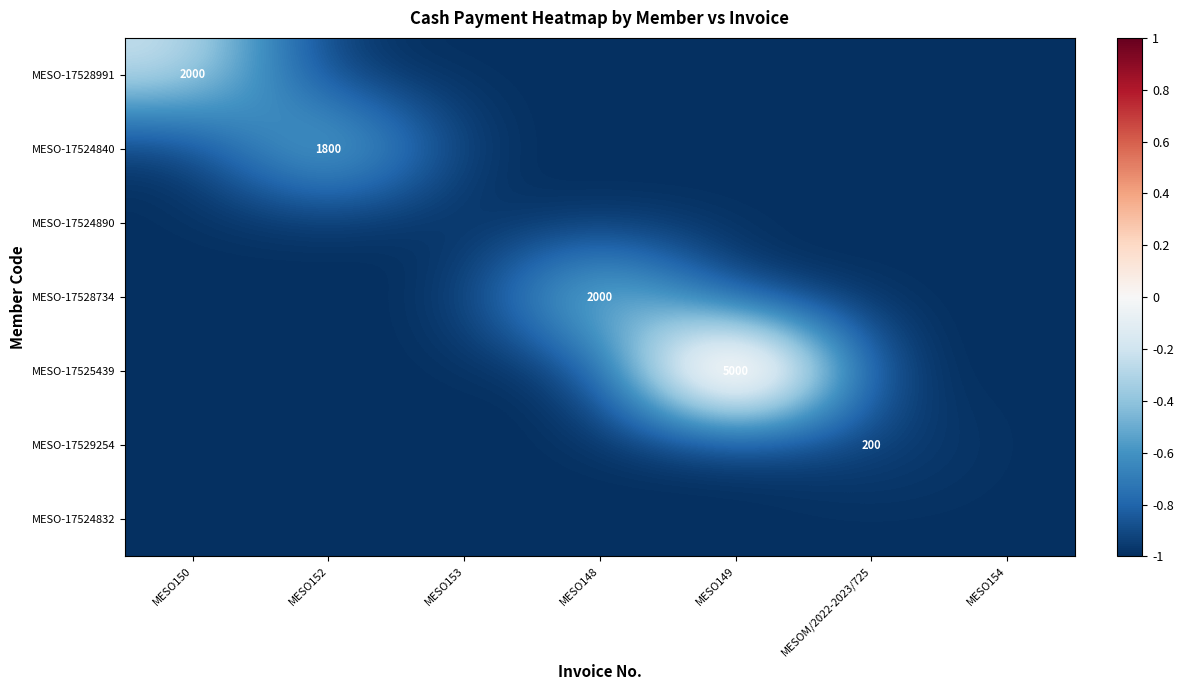

Is it true that MESO-17524840 equals 3035 at MESO152?

False